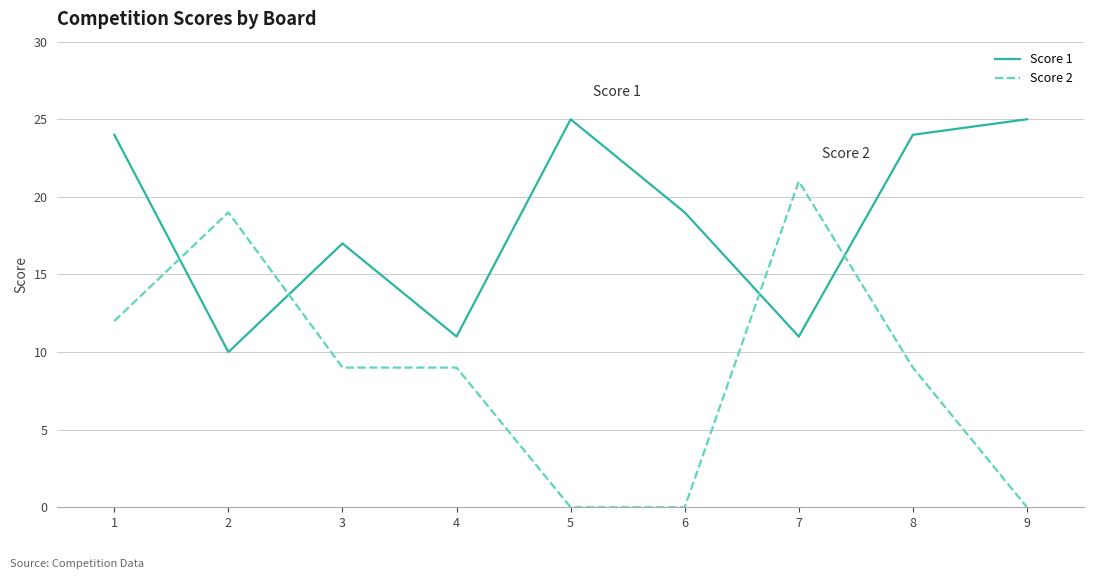

Reading left to right, transcribe all the data shown in this chart.

Score 1: 1=24	2=10	3=17	4=11	5=25	6=19	7=11	8=24	9=25
Score 2: 1=12	2=19	3=9	4=9	5=0	6=0	7=21	8=9	9=0